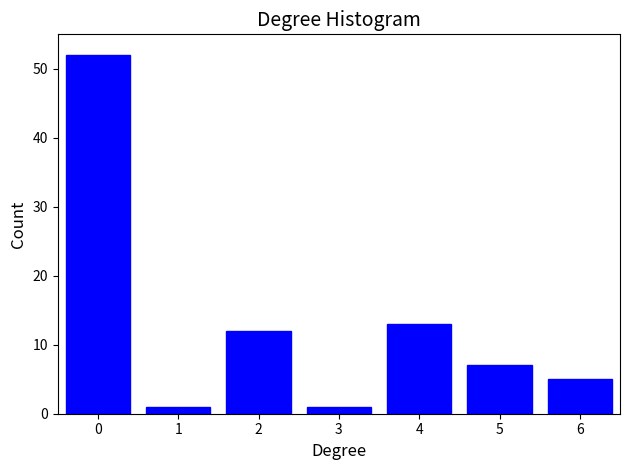

Reading left to right, what are all the values shown in this chart?

52	1	12	1	13	7	5